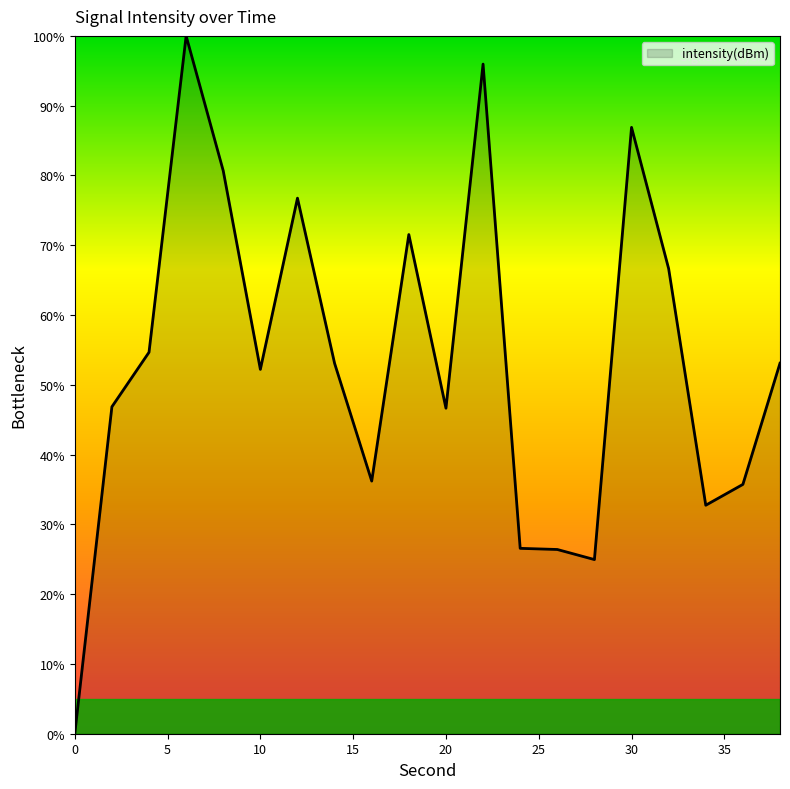

What is the maximum value shown in the chart?

100.0